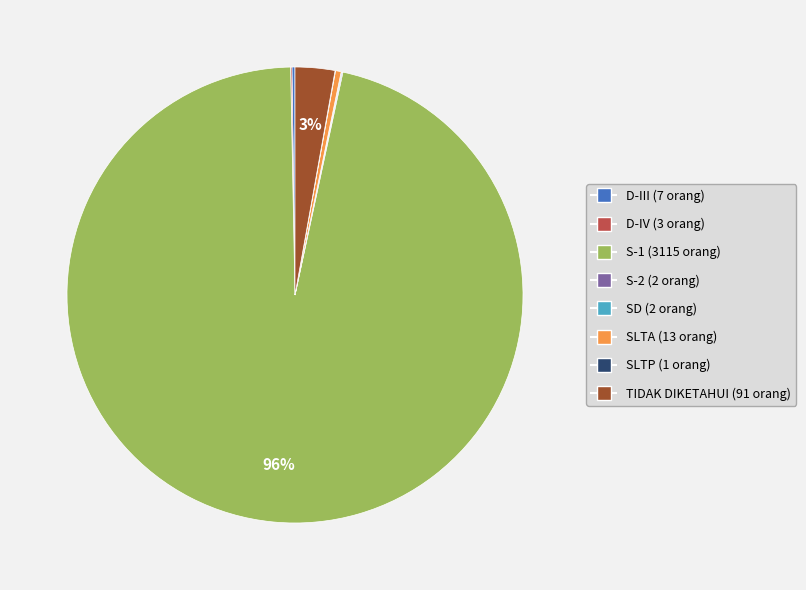

Is it true that S-1 is 96% of the pie?

True